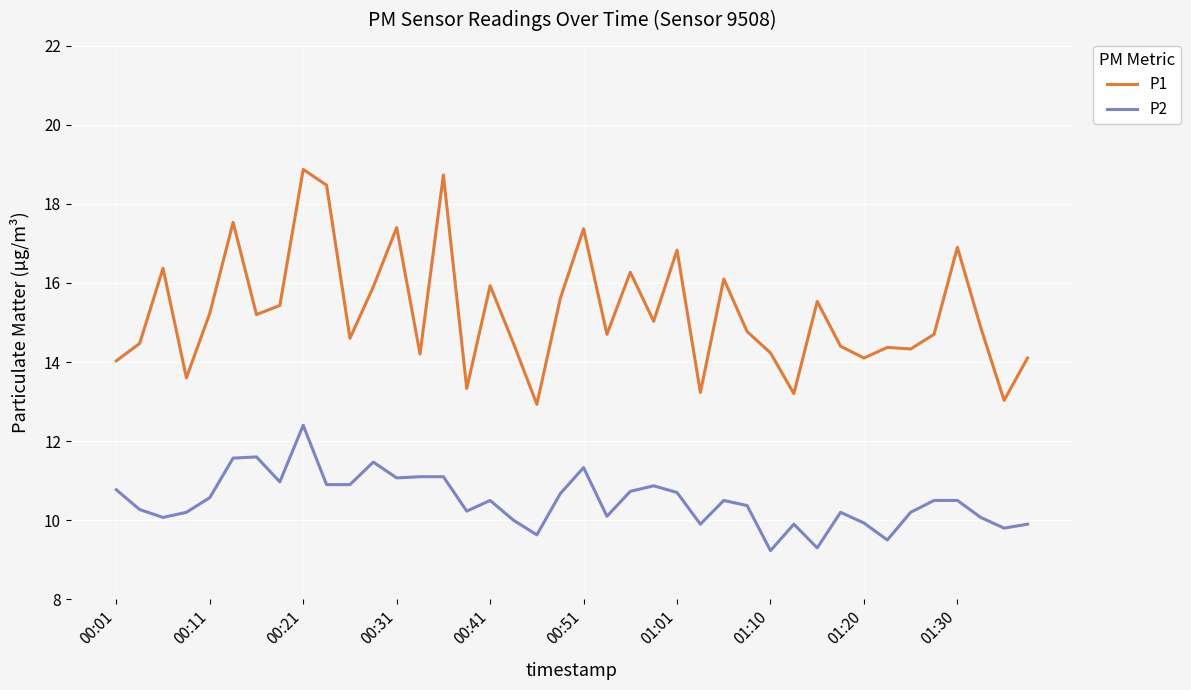

What is the difference between the maximum and minimum values in the P1 series?

5.9